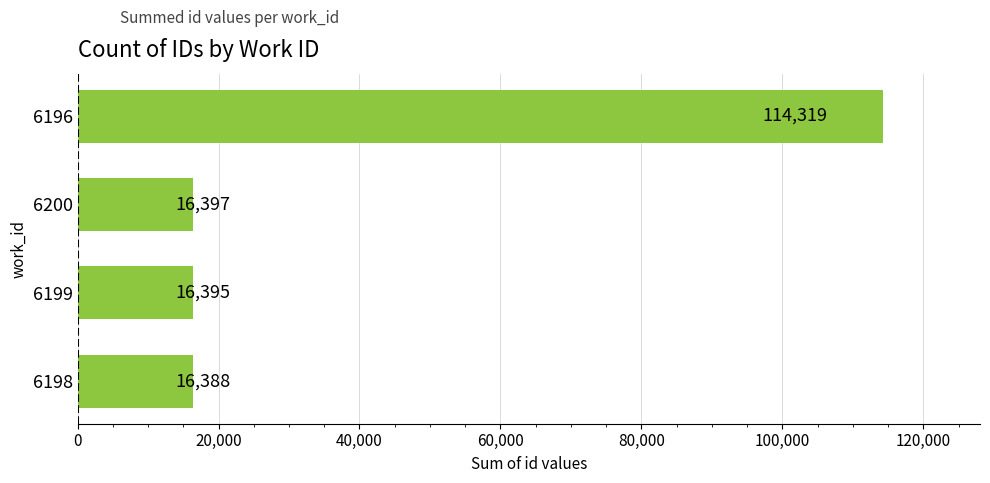

How many data points does each series have?

4